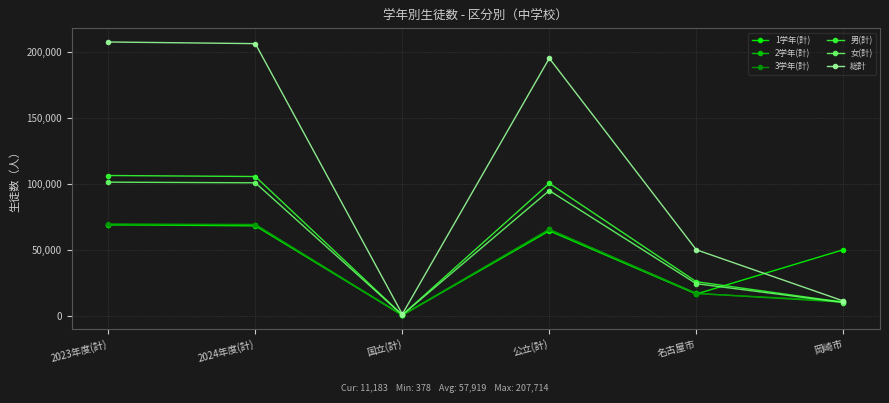

Where is the first local minimum for 3学年(計)?

国立(計)